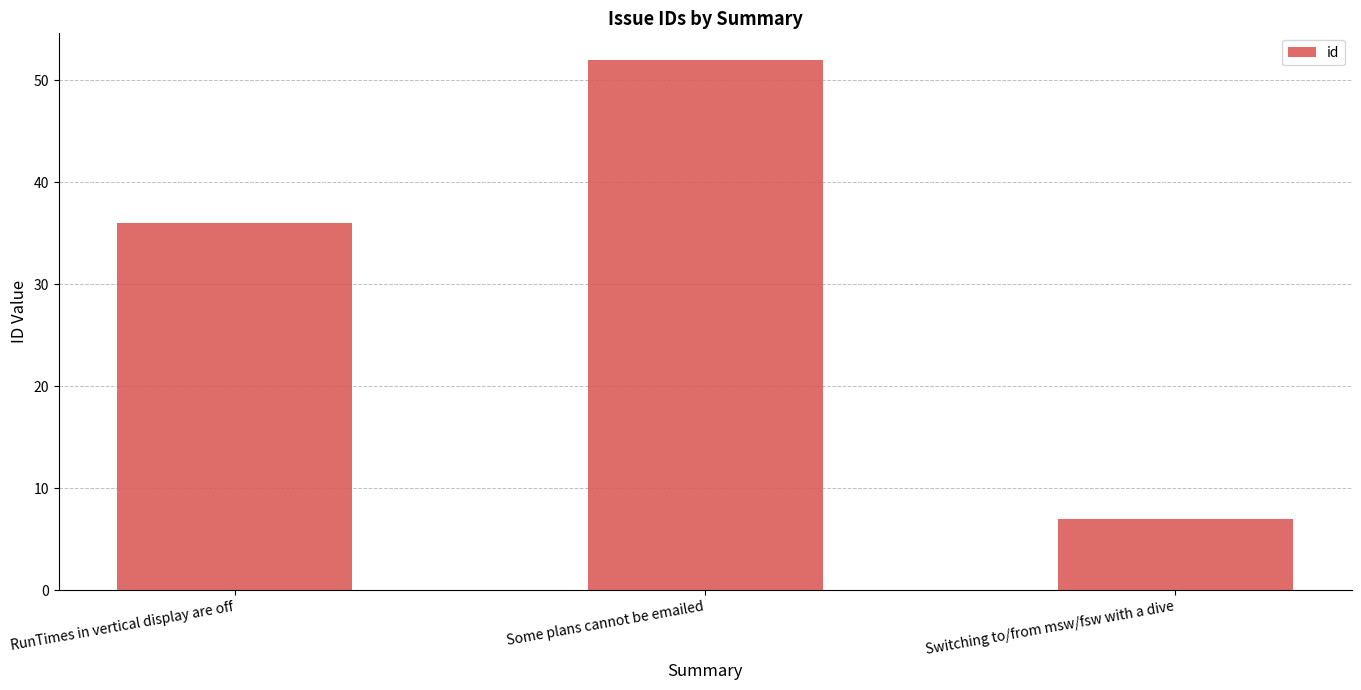

Which has a higher value, Some plans cannot be emailed or RunTimes in vertical display are off?

Some plans cannot be emailed